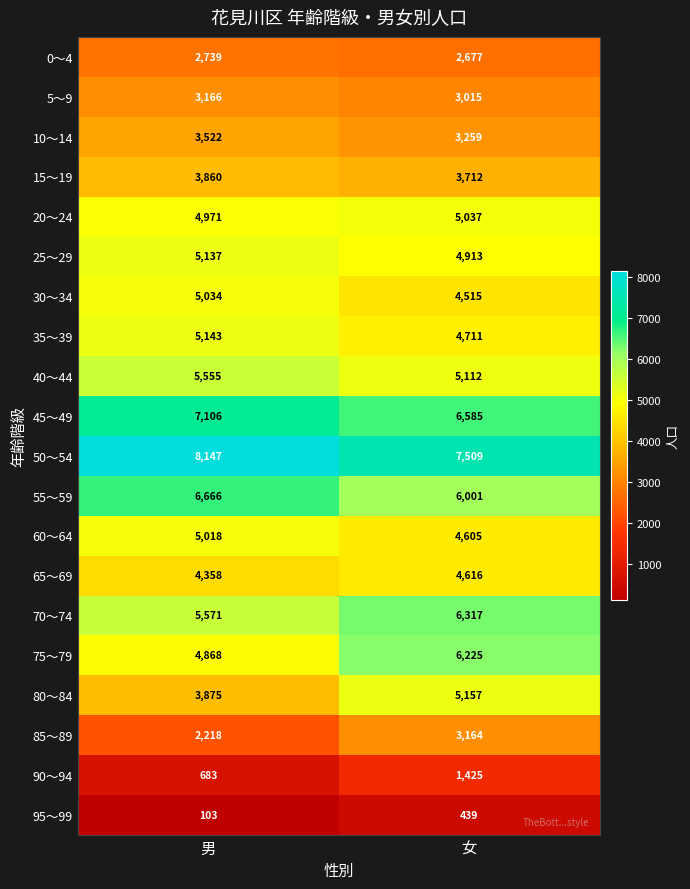

What is the spread (max minus min) of values at 男?

8044